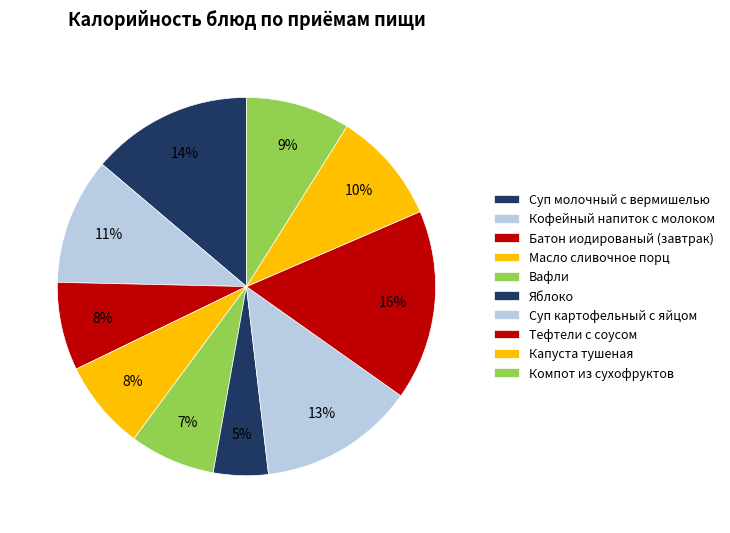

How many slices are in this pie chart?

10